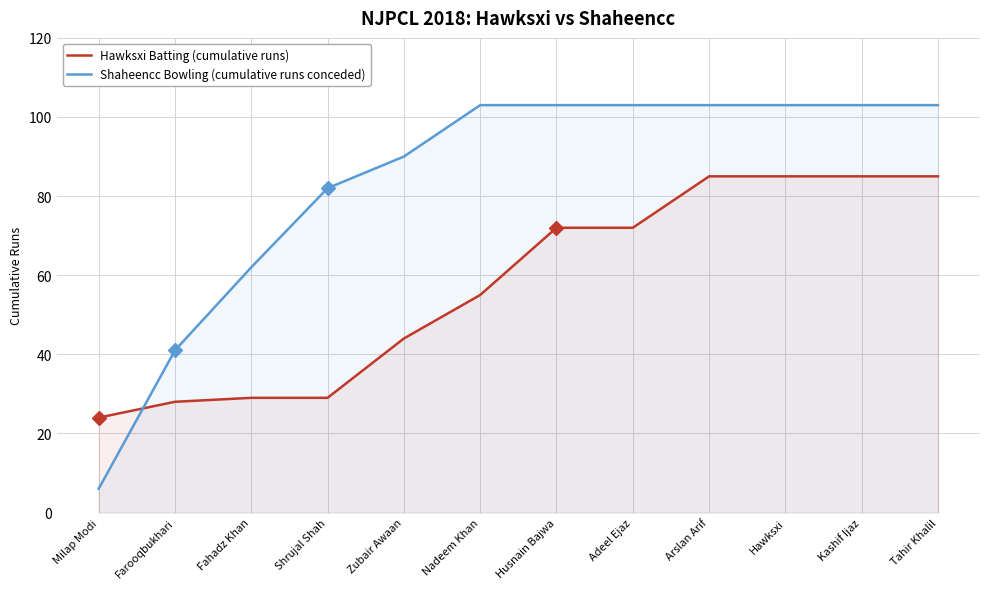

How many times do Hawksxi Batting (cumulative runs) and Shaheencc Bowling (cumulative runs conceded) cross each other?

1